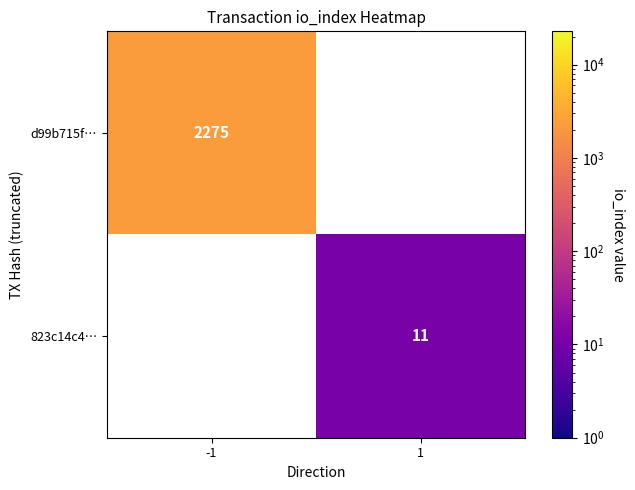

The d99b715f… series shows 3595 at -1. True or false?

False